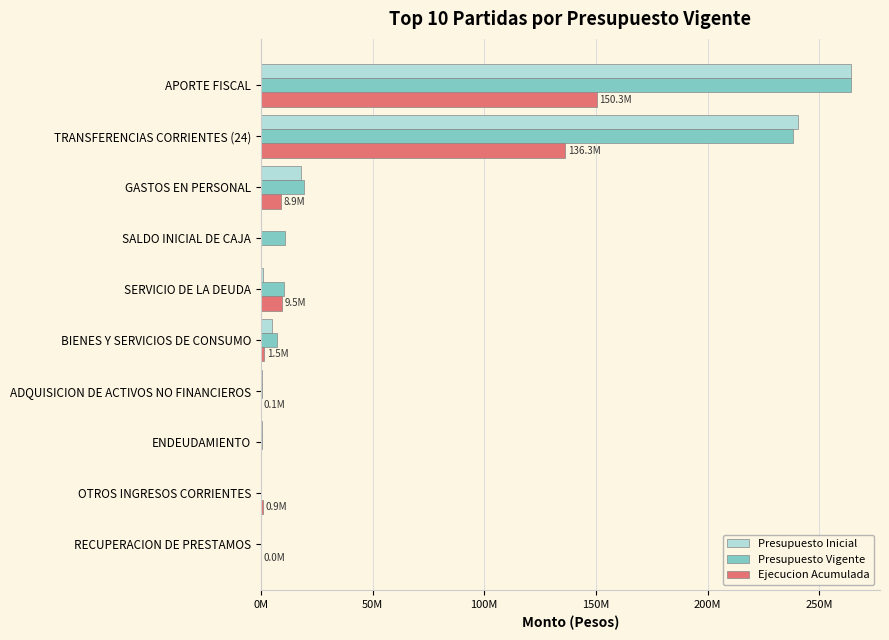

What are all the series names shown in the legend?

Presupuesto Inicial, Presupuesto Vigente, Ejecucion Acumulada